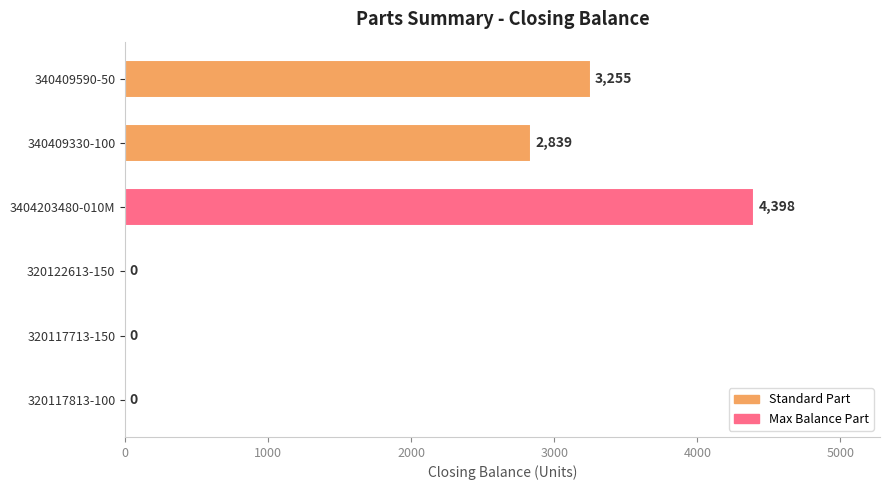

At which label is the value closest to 2199?

340409330-100